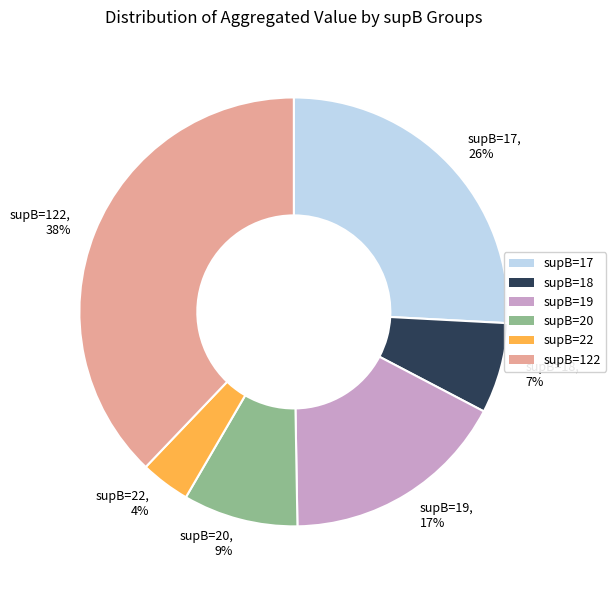

What percentage is the supB=18 slice, to the nearest percent?

7%